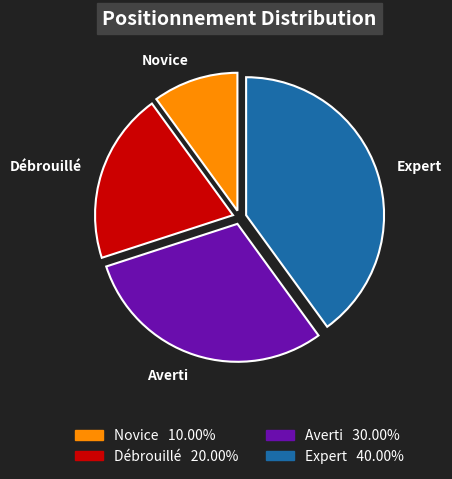

Which slice is the smallest?

Novice